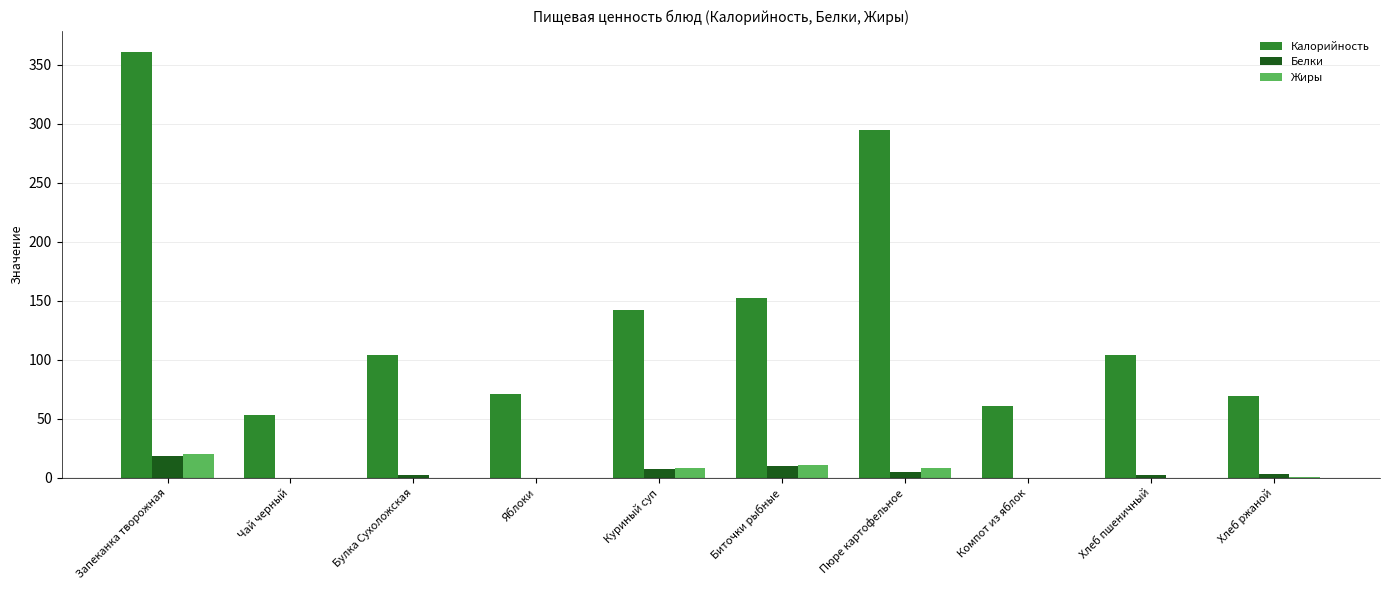

Which series has the largest range (max minus min)?

Калорийность